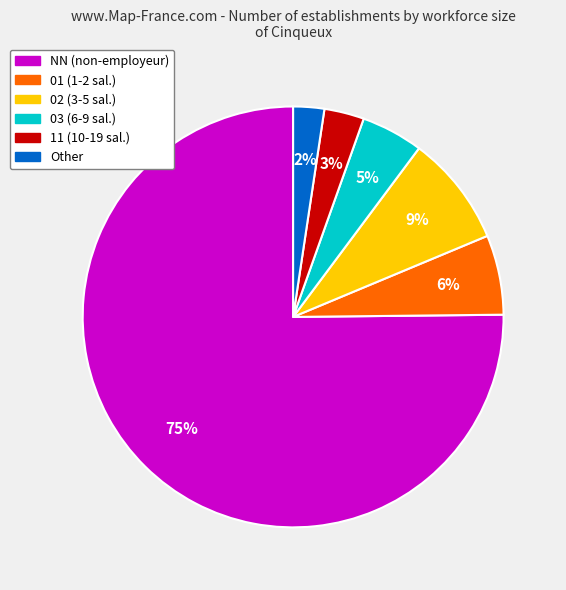

How many segments does this pie chart have?

6